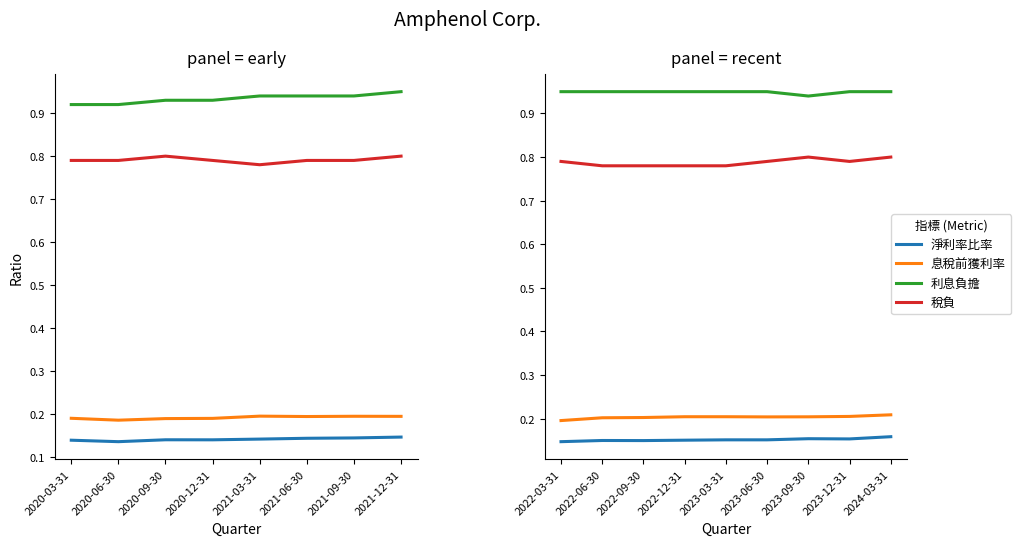

True or false: 稅負 and 利息負擔 intersect in this chart.

False